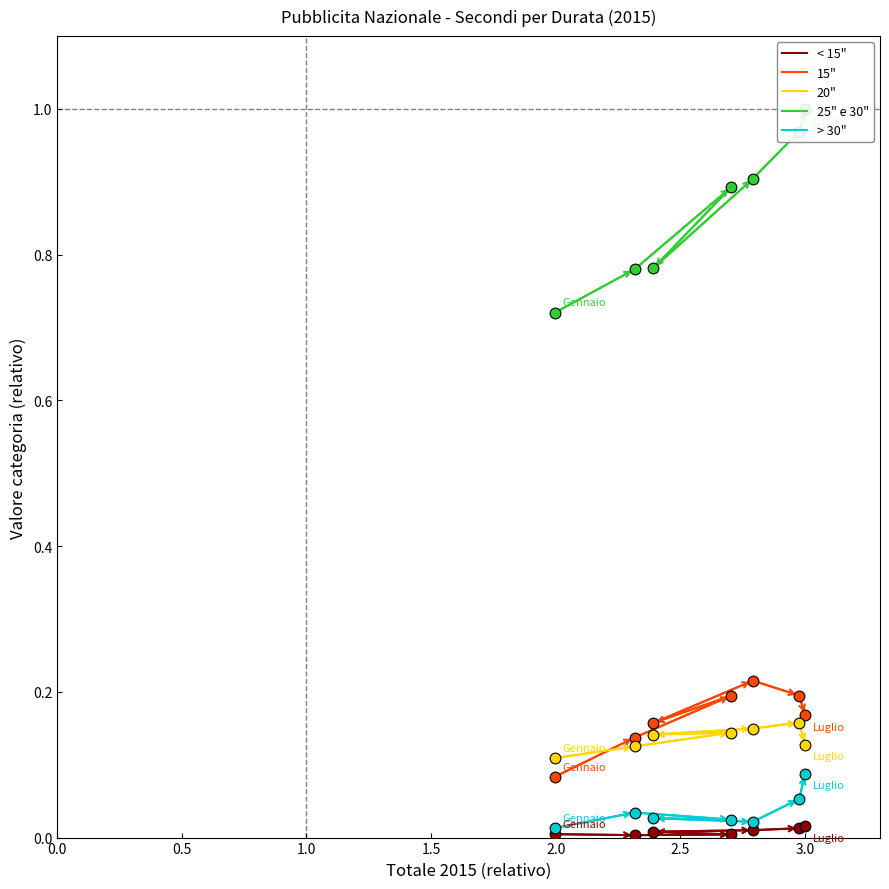

What is the total value across all series at 0.5?

1.1